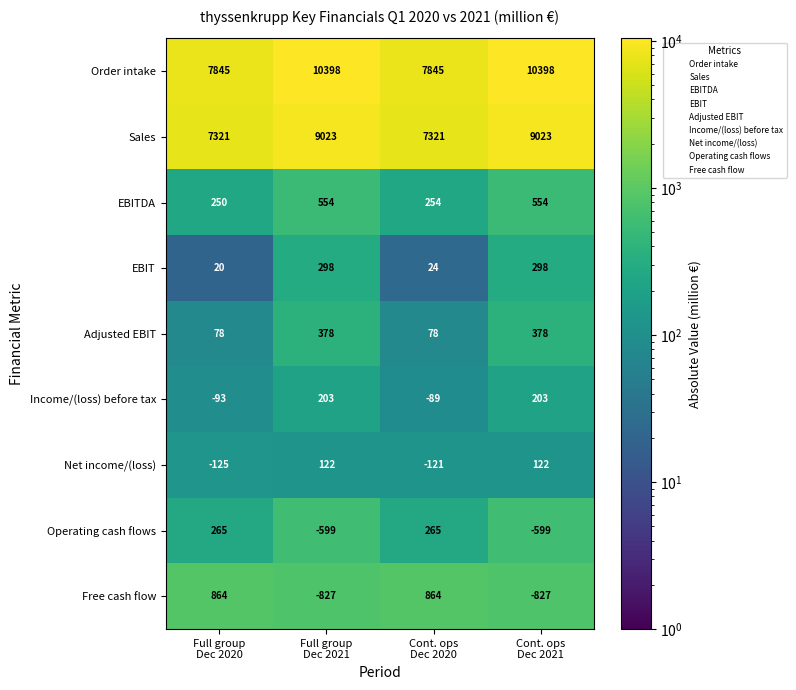

What is the minimum value shown in the chart?

-827